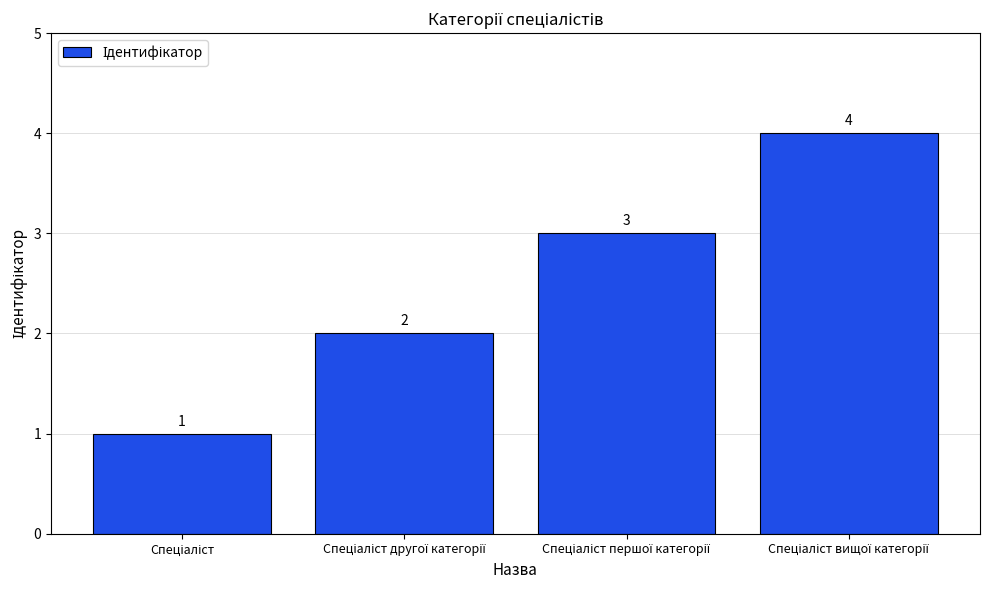

What is the value of the 1st bar from the left?

1